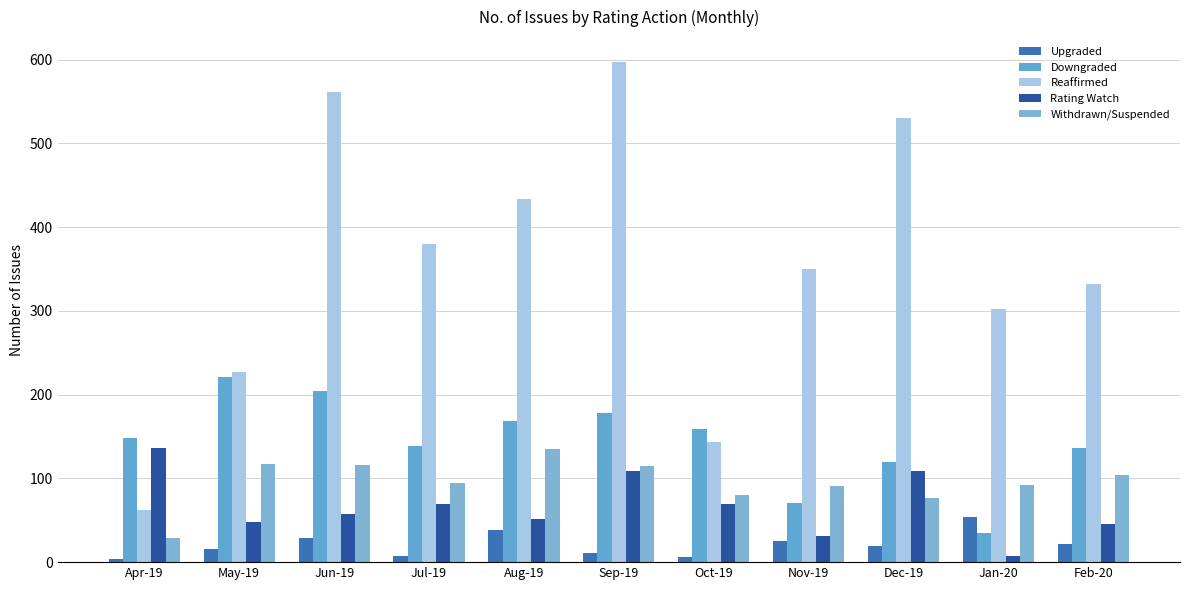

What is the minimum value for Withdrawn/Suspended?

29